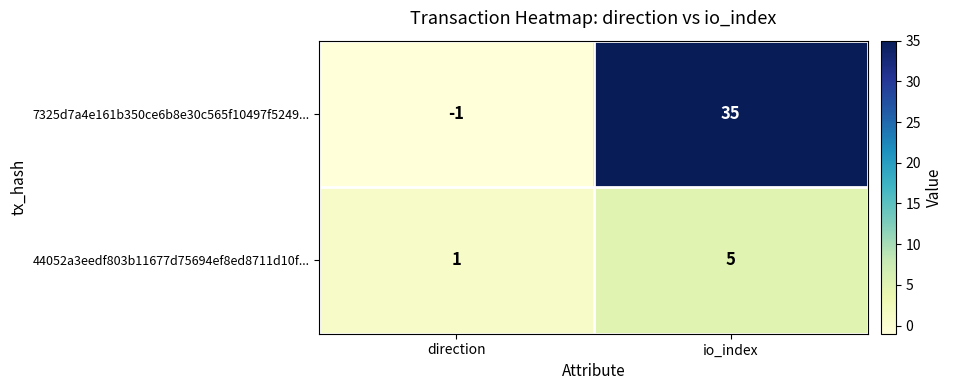

Where is 44052a3eedf803b11677d75694ef8ed8711d10f... nearest to the value 3?

direction